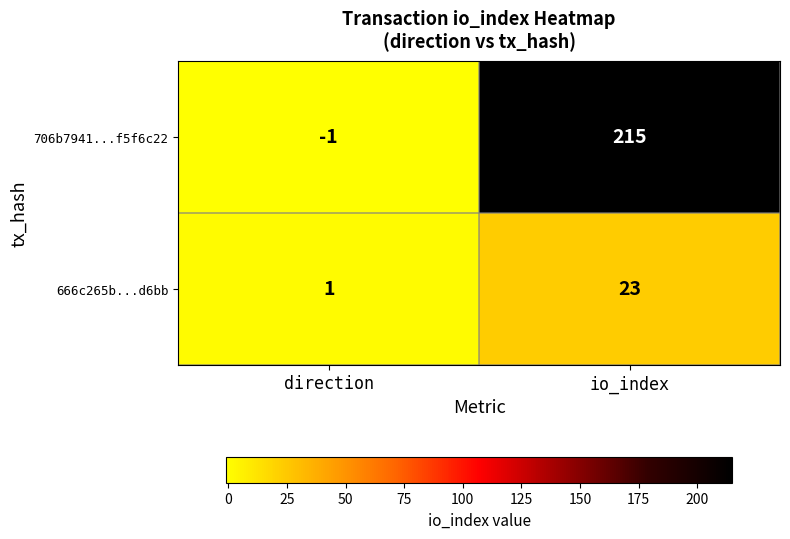

Is it true that 706b7941...f5f6c22 equals -2 at direction?

False